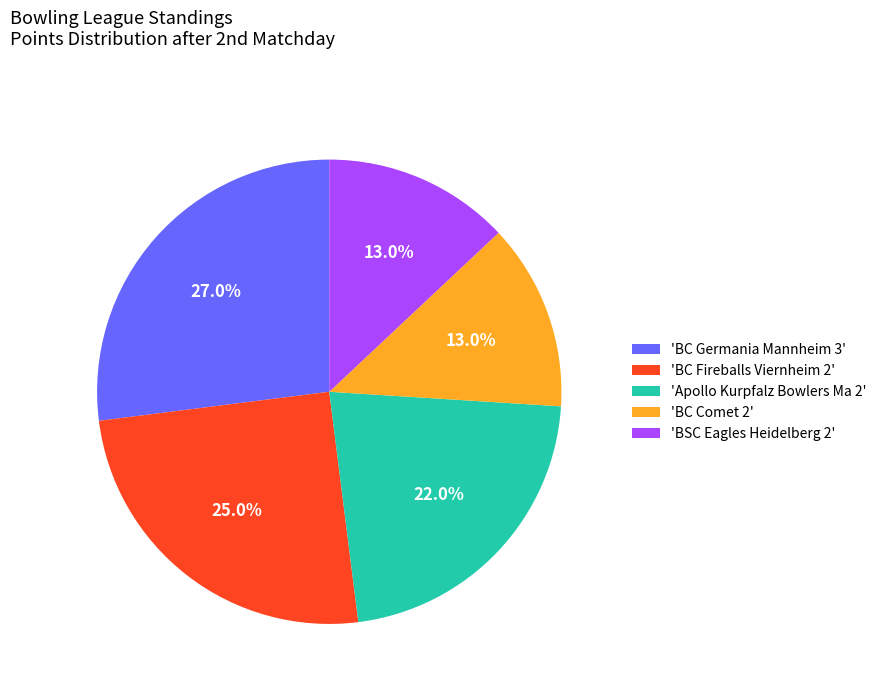

Which has a higher value, 'Apollo Kurpfalz Bowlers Ma 2' or 'BC Comet 2'?

'Apollo Kurpfalz Bowlers Ma 2'